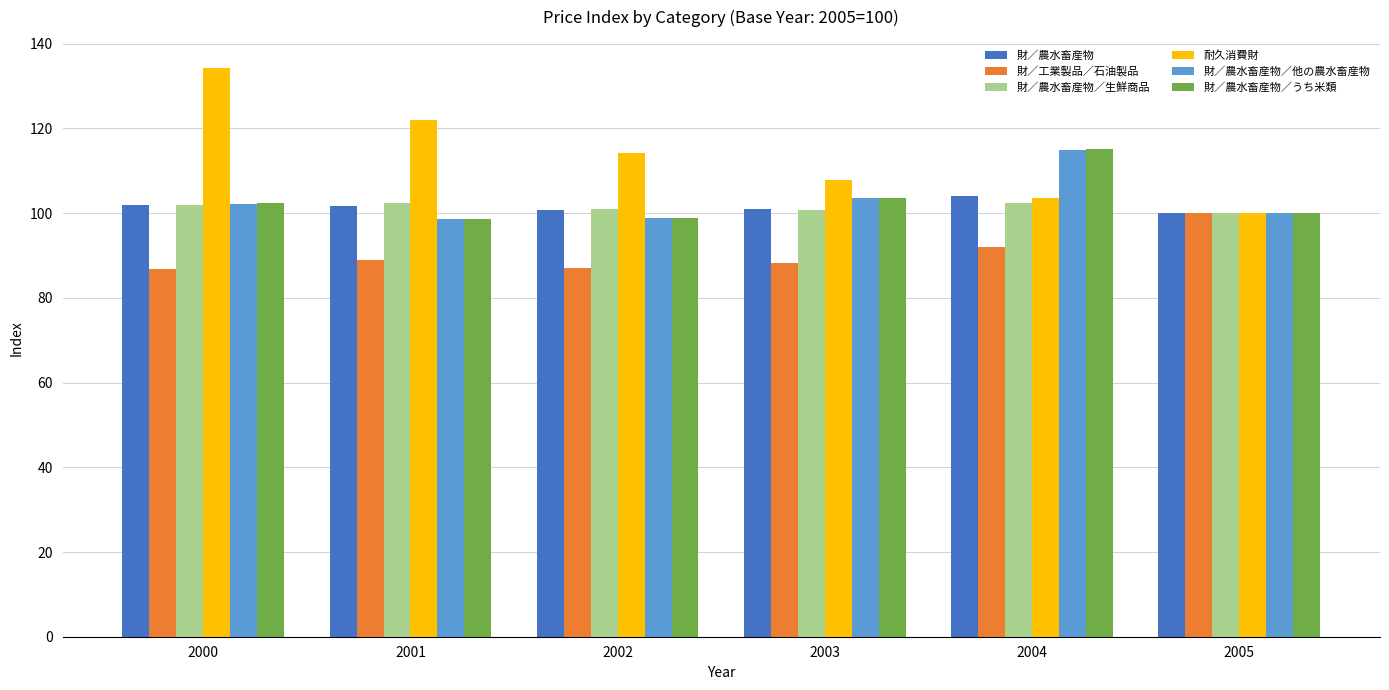

What is the maximum value shown in the chart?

134.2